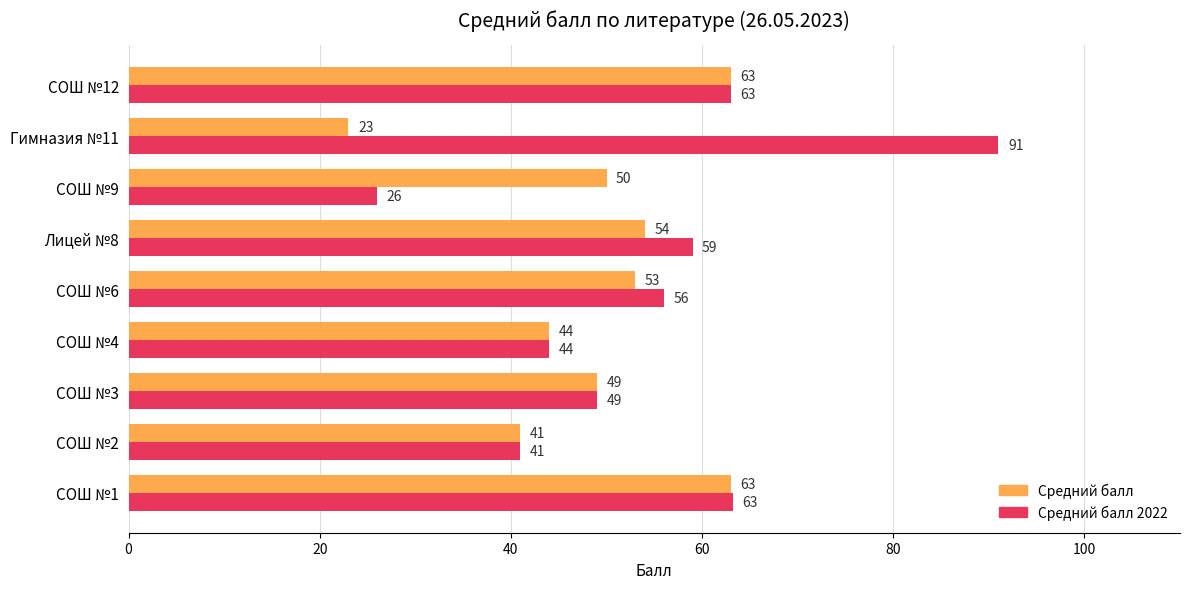

Which series has the largest total across all categories?

Средний балл 2022